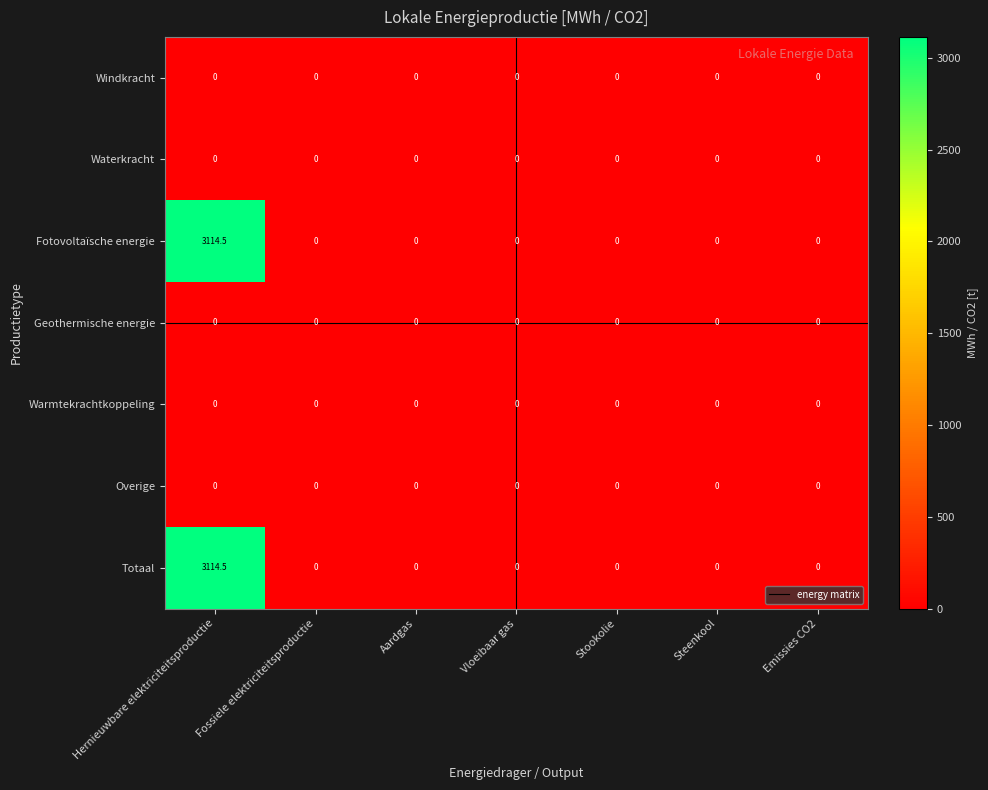

At which category is the sum across all series the highest?

Hernieuwbare elektriciteitsproductie